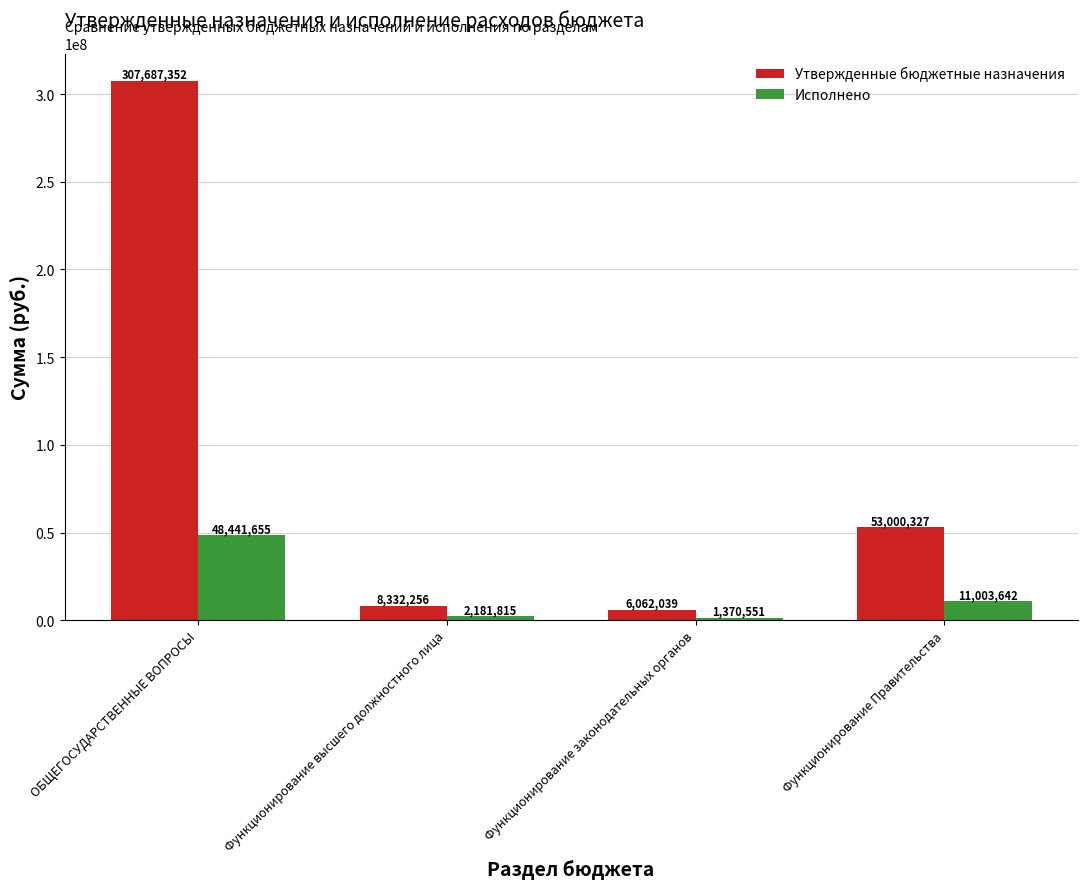

How many bars are there in total?

8